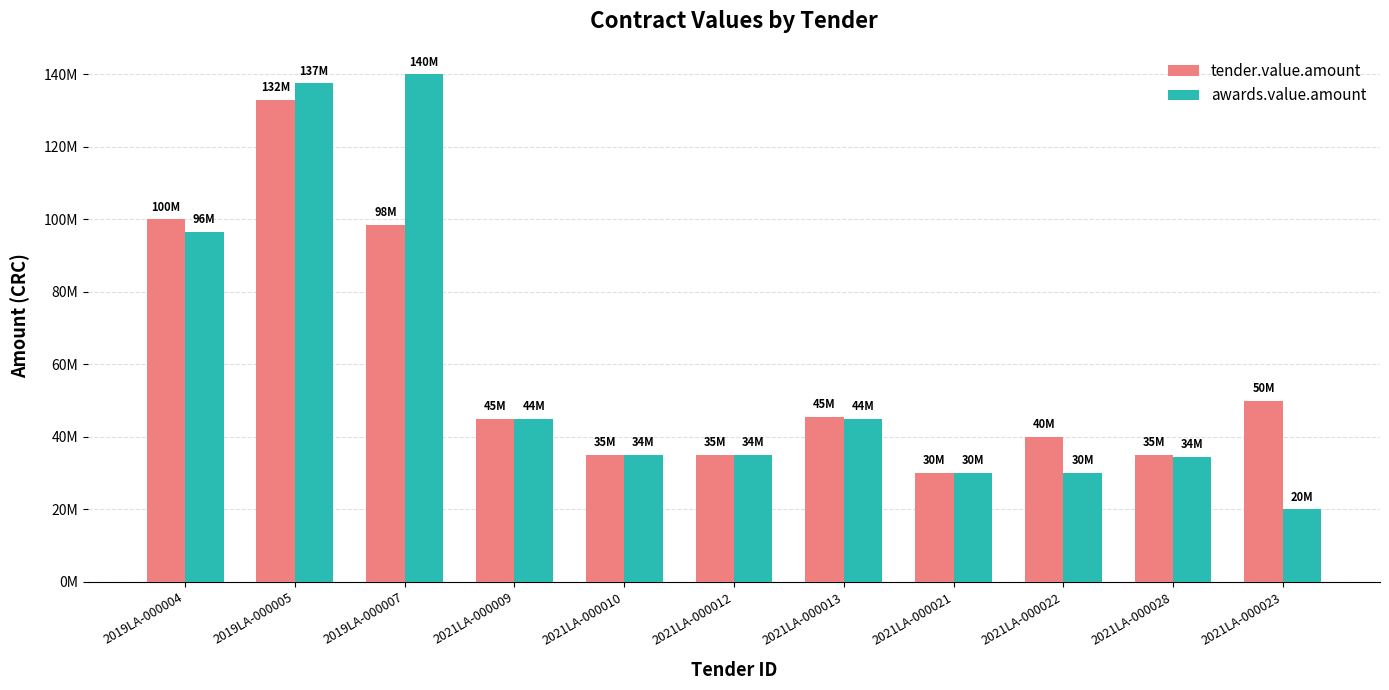

What are all the series names shown in the legend?

tender.value.amount, awards.value.amount